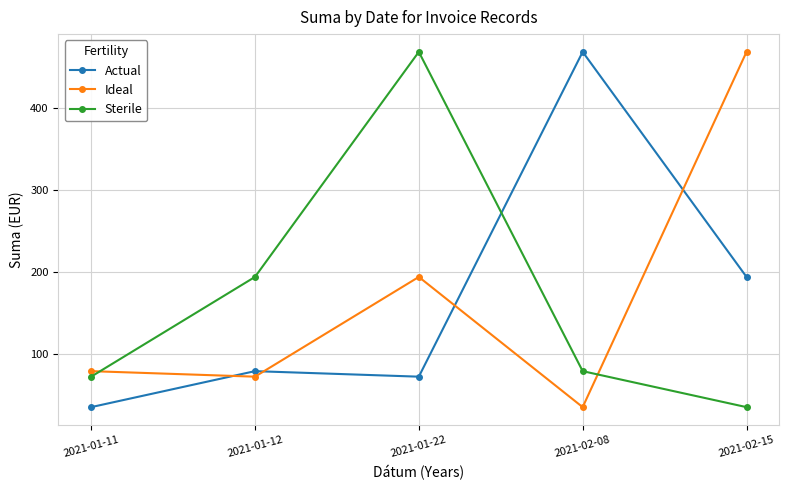

What value does the Ideal series have at 2021-02-15?

468.0